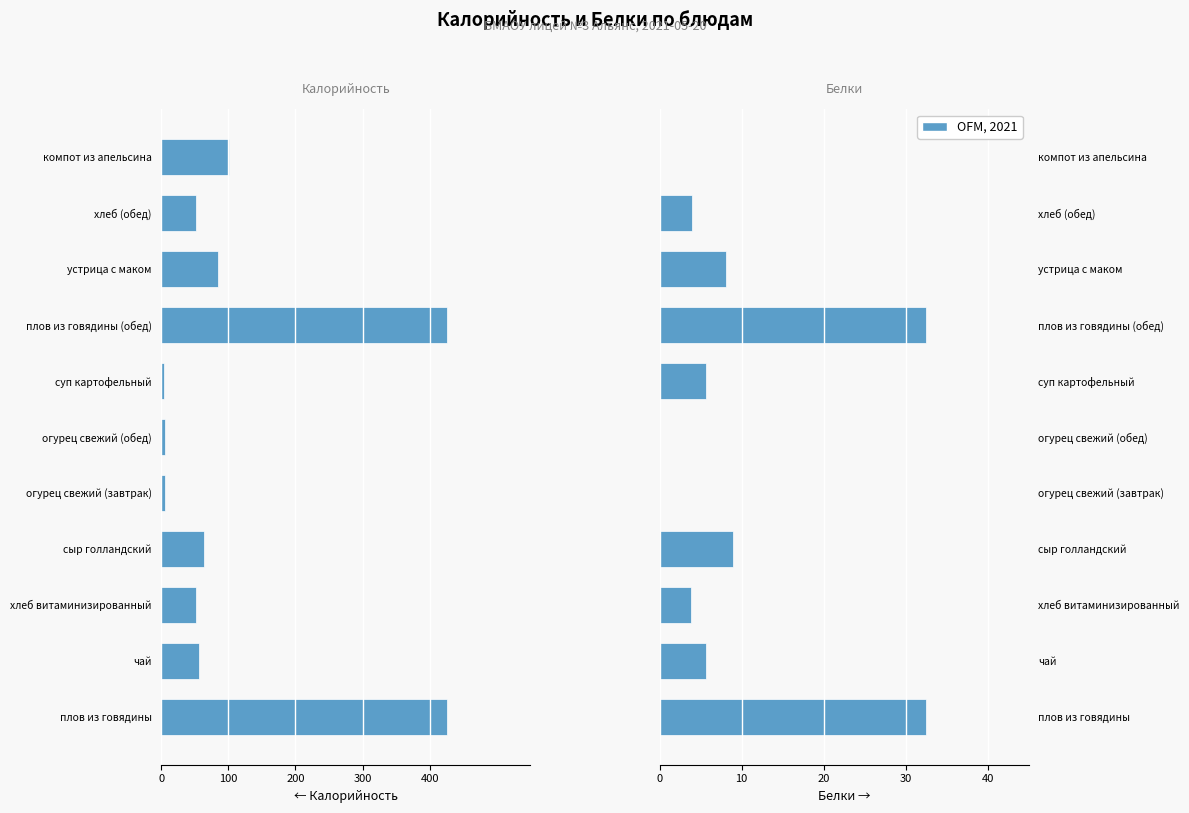

Which series changed the most between хлеб (обед) and компот из апельсина?

Калорийность